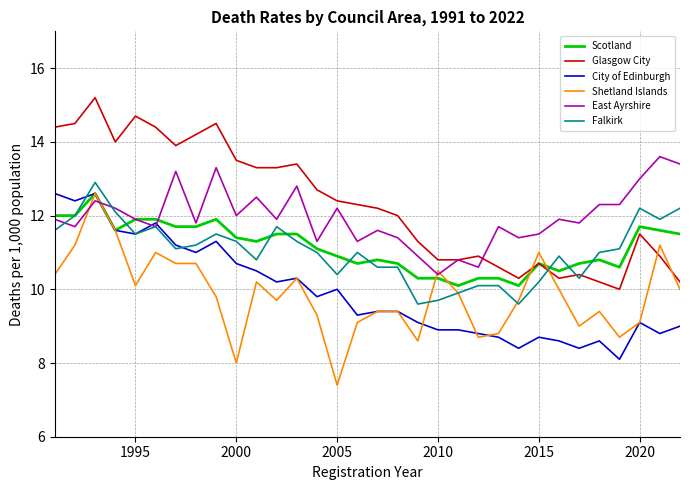

Which series has the largest total across all categories?

Glasgow City